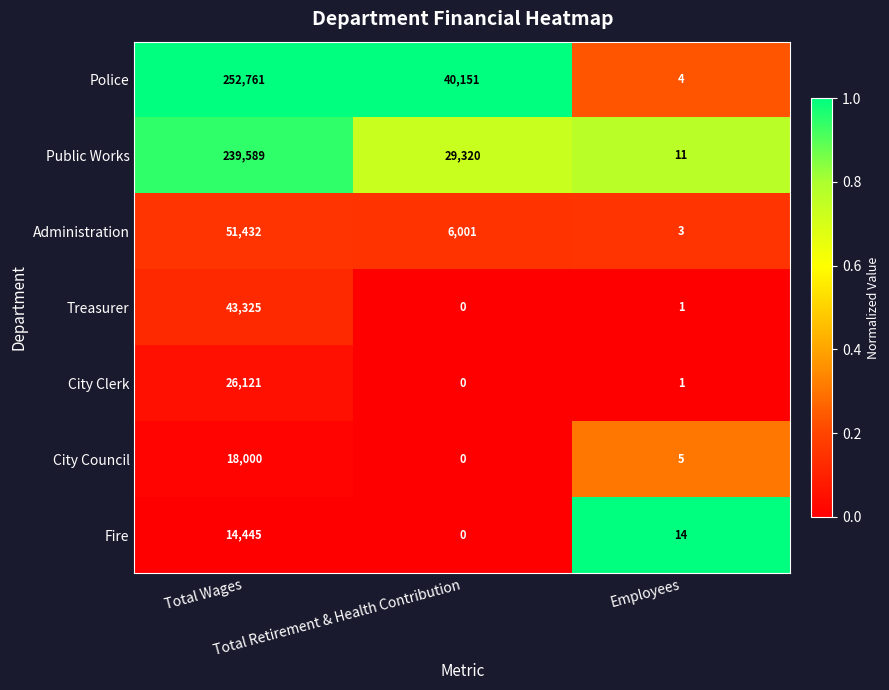

Count the Administration values in the range 3 to 51432.

3